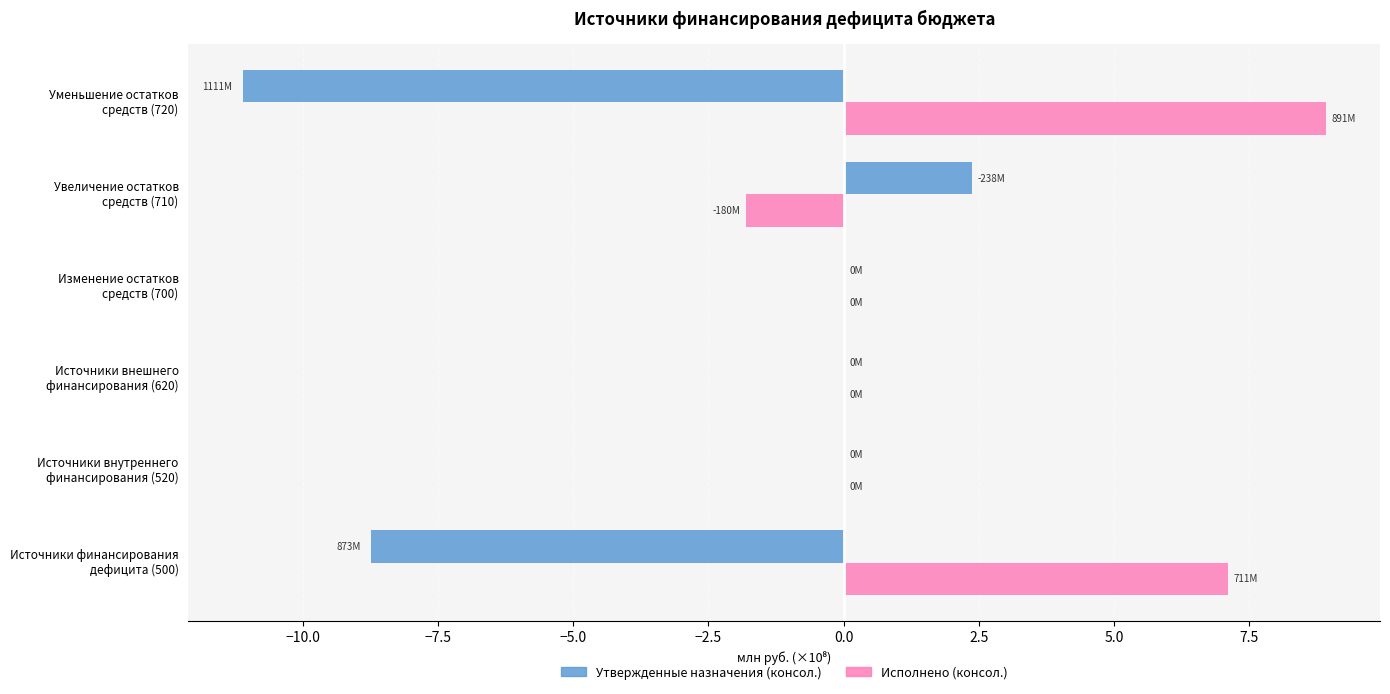

Which series has the largest total across all categories?

Исполнено (консол.)